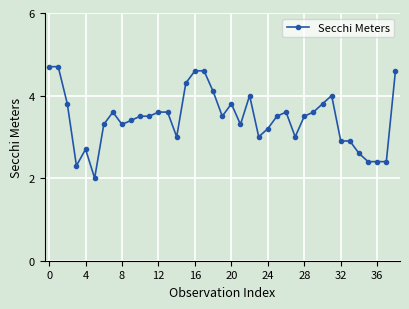

Reading left to right, what are all the values shown in this chart?

4.7	4.7	3.8	2.3	2.7	2.0	3.3	3.6	3.3	3.4	3.5	3.5	3.6	3.6	3.0	4.3	4.6	4.6	4.1	3.5	3.8	3.3	4.0	3.0	3.2	3.5	3.6	3.0	3.5	3.6	3.8	4.0	2.9	2.9	2.6	2.4	2.4	2.4	4.6